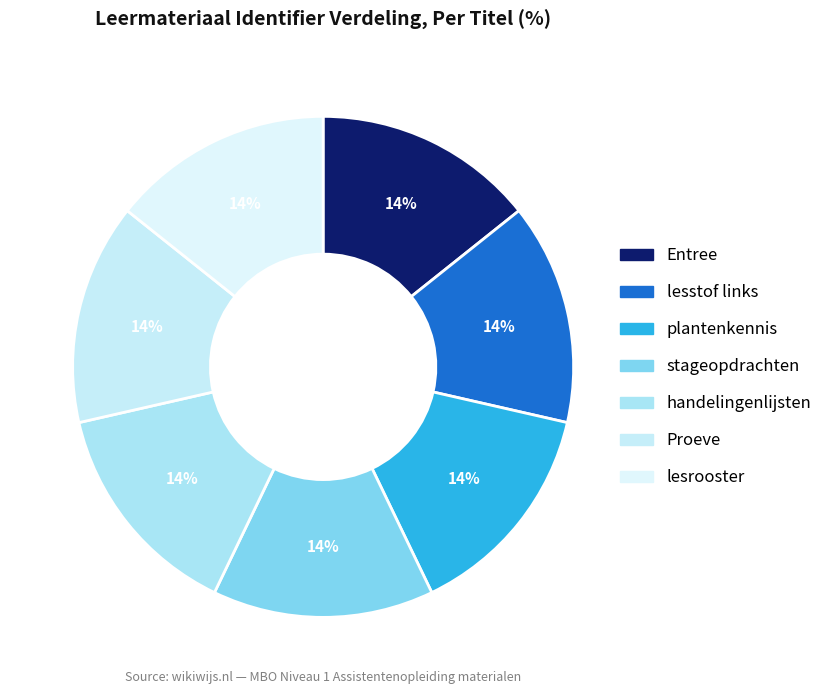

Count the number of slices in the pie.

7